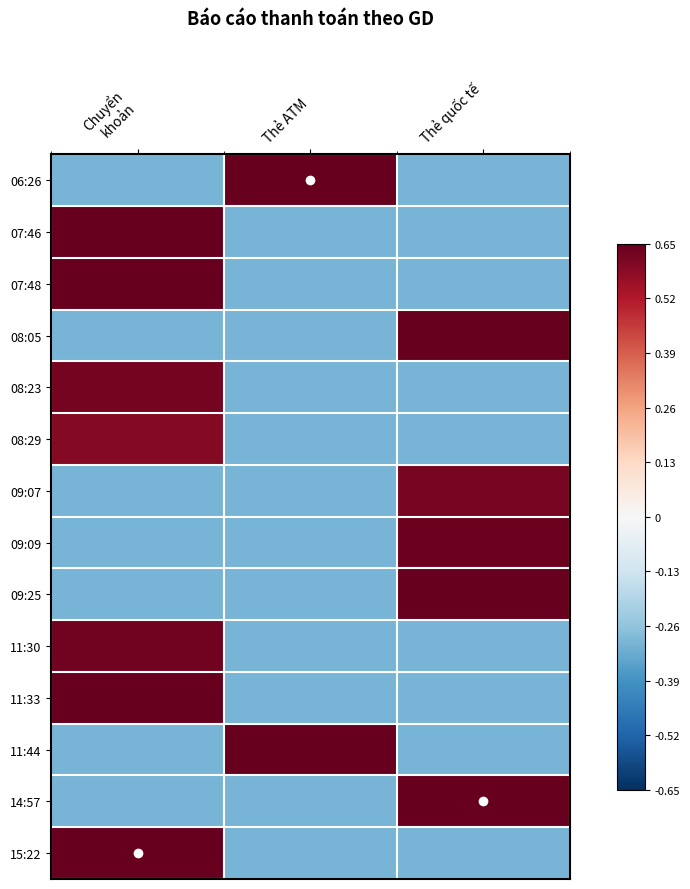

At which category does the chart reach its minimum across all series?

Chuyển
khoản